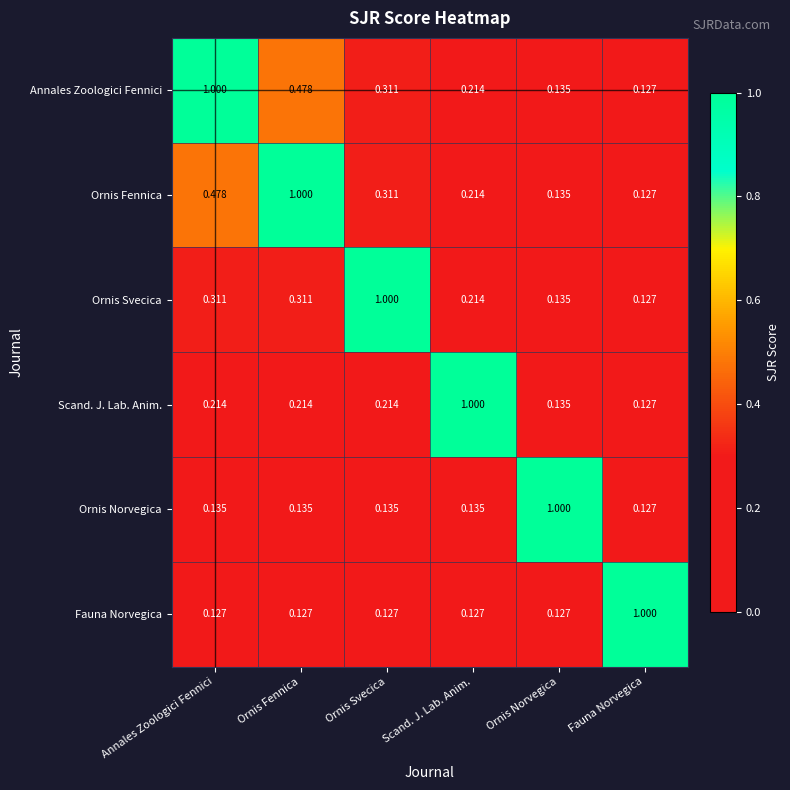

At which label does Ornis Svecica reach its minimum?

Fauna Norvegica